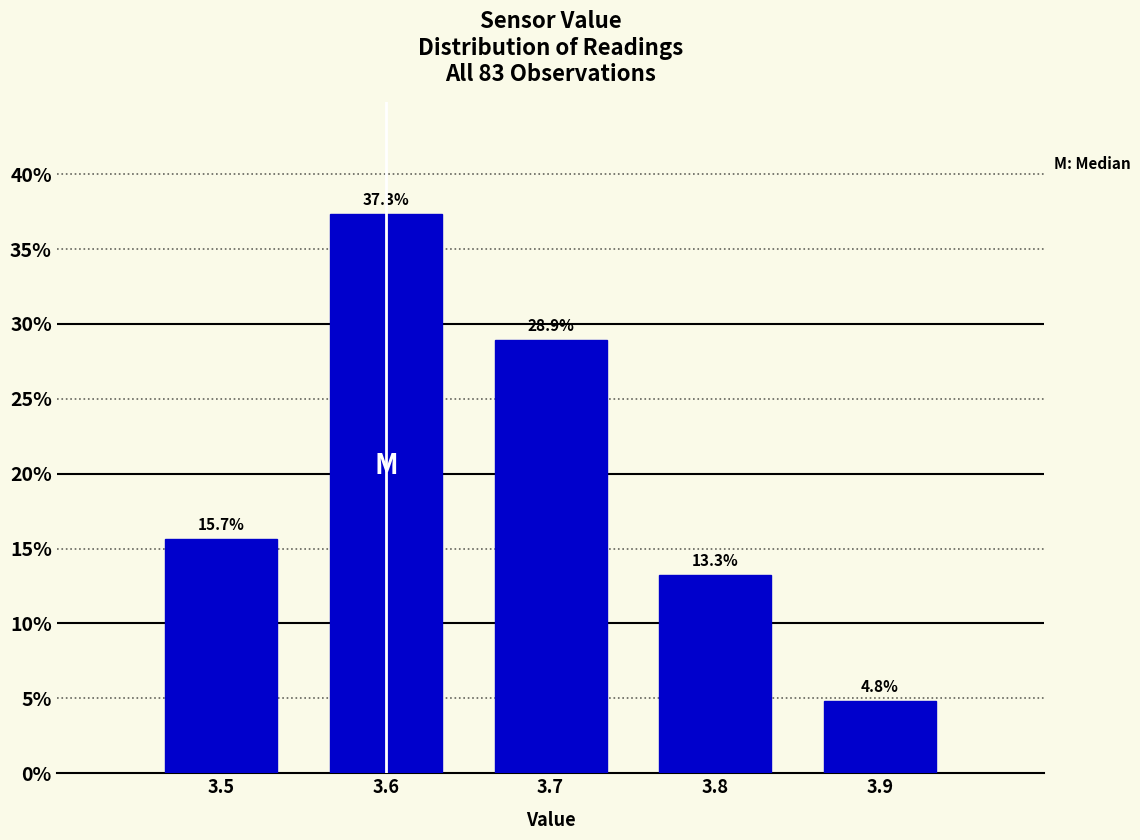

Which range on the x-axis has the tallest bar?

3.55 to 3.65